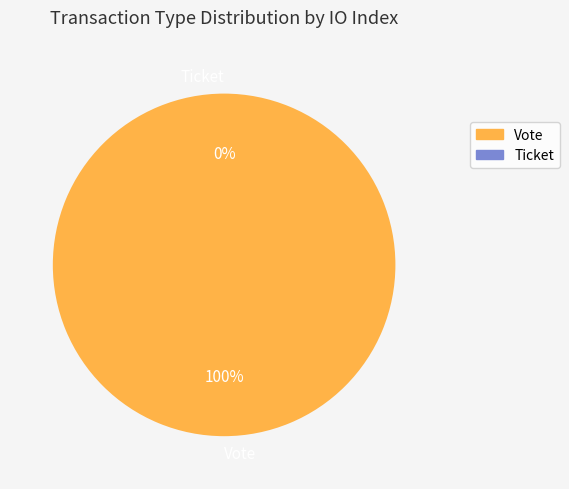

Count the number of slices in the pie.

2